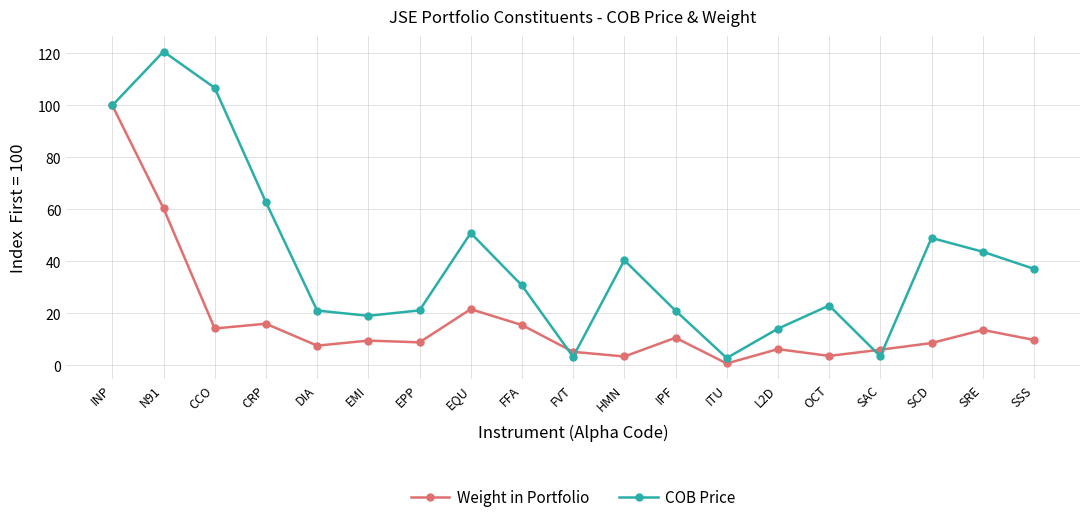

True or false: COB Price and Weight in Portfolio cross at least once.

True